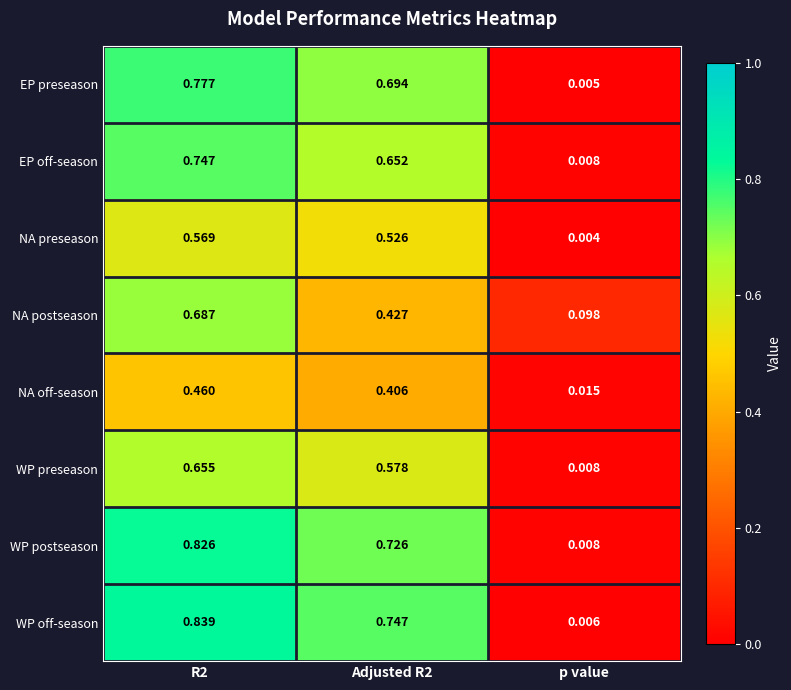

Between R2 and p value, which series saw the biggest shift?

WP off-season